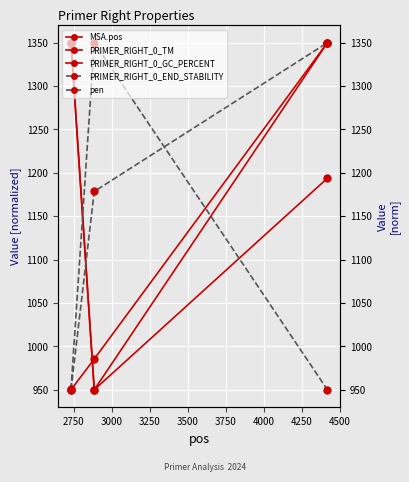

Reading left to right, what are all the values shown in this chart?

MSA.pos: 2500=950.0	2750=985.5	3000=1350.0
PRIMER_RIGHT_0_TM: 2500=1350.0	2750=950.0	3000=1193.8
PRIMER_RIGHT_0_GC_PERCENT: 2500=1350.0	2750=950.0	3000=1350.0
PRIMER_RIGHT_0_END_STABILITY: 2500=950.0	2750=1178.6	3000=1350.0
pen: 2500=950.8	2750=1350.0	3000=950.0